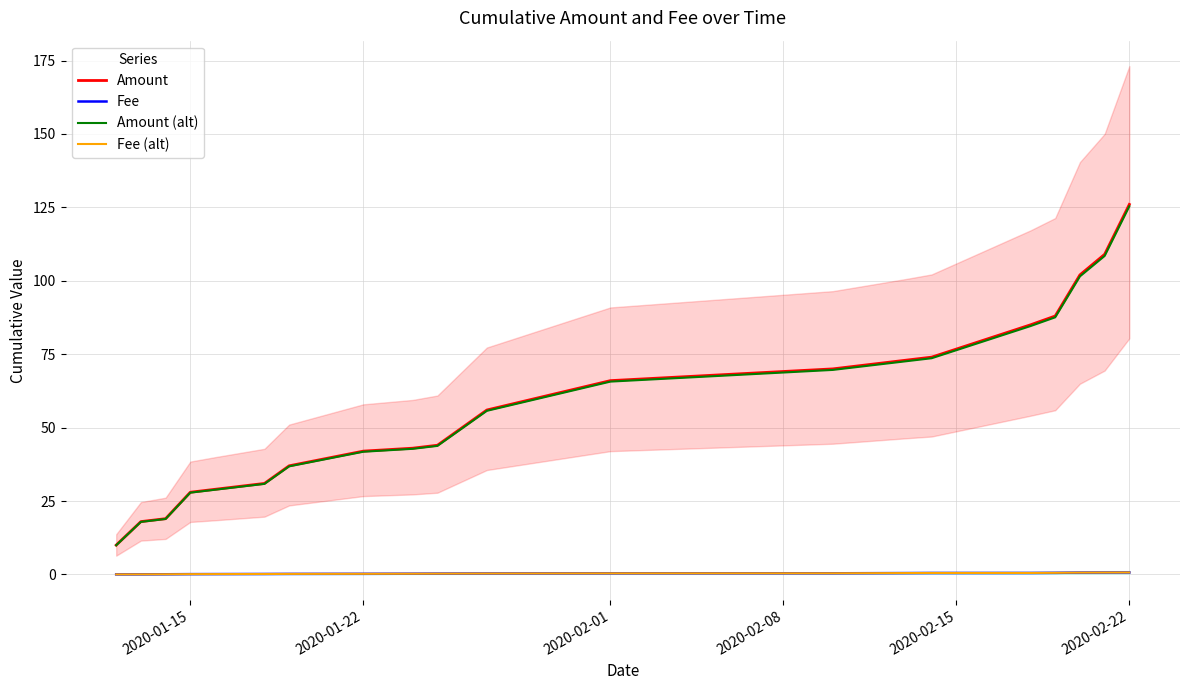

The value of Amount (alt) at 2020-02-01 is 44.6. True or false?

False